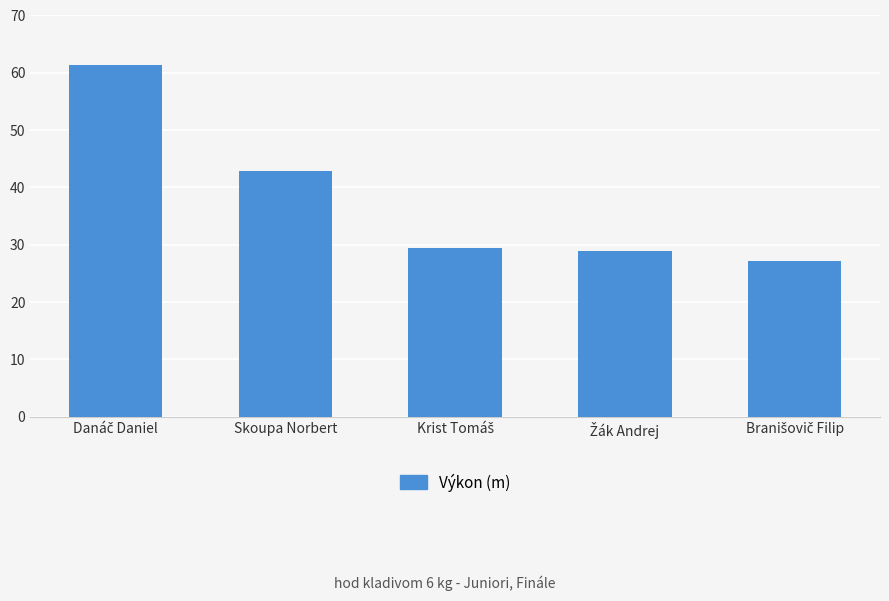

Where is the data nearest to the value 44?

Skoupa Norbert